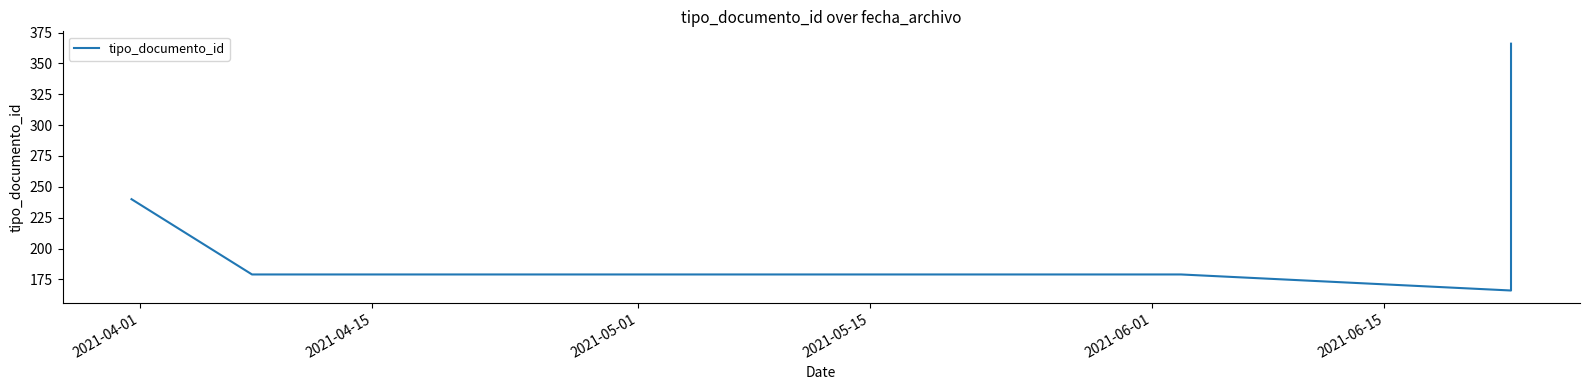

What is the average value?

218